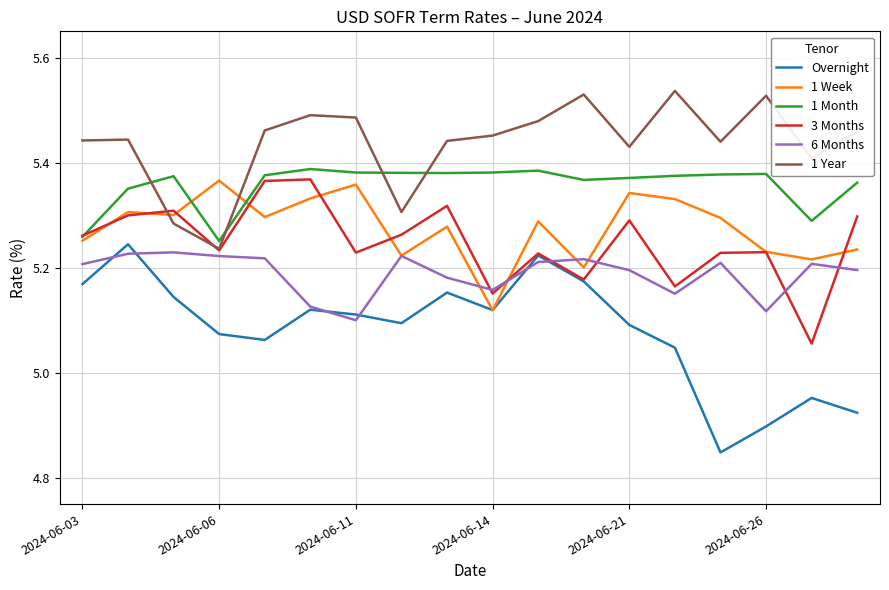

What is the difference between the maximum and minimum values in the 6 Months series?

0.1